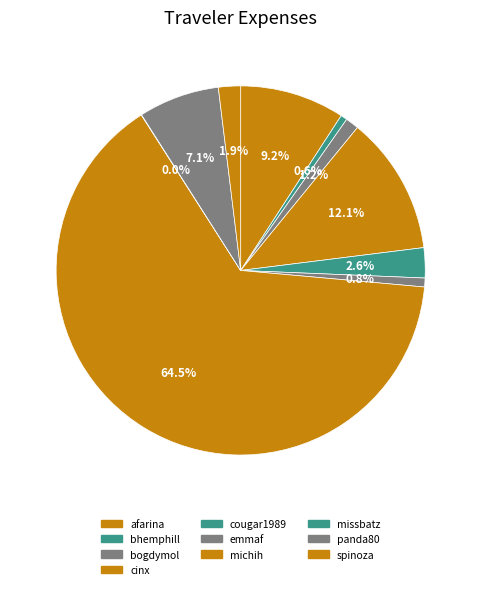

Is it true that panda80 is 7% of the pie?

True